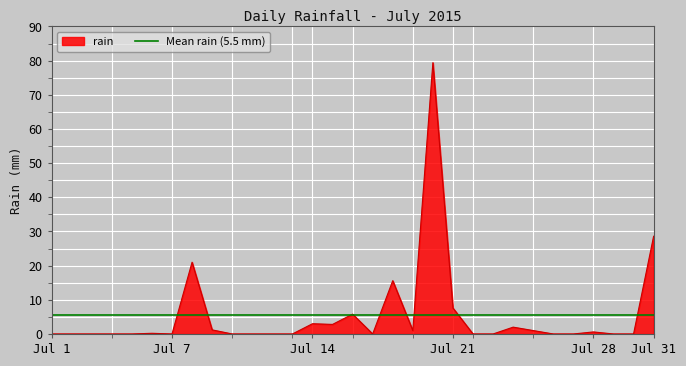

At which label is rain closest to 39?

Jul 31